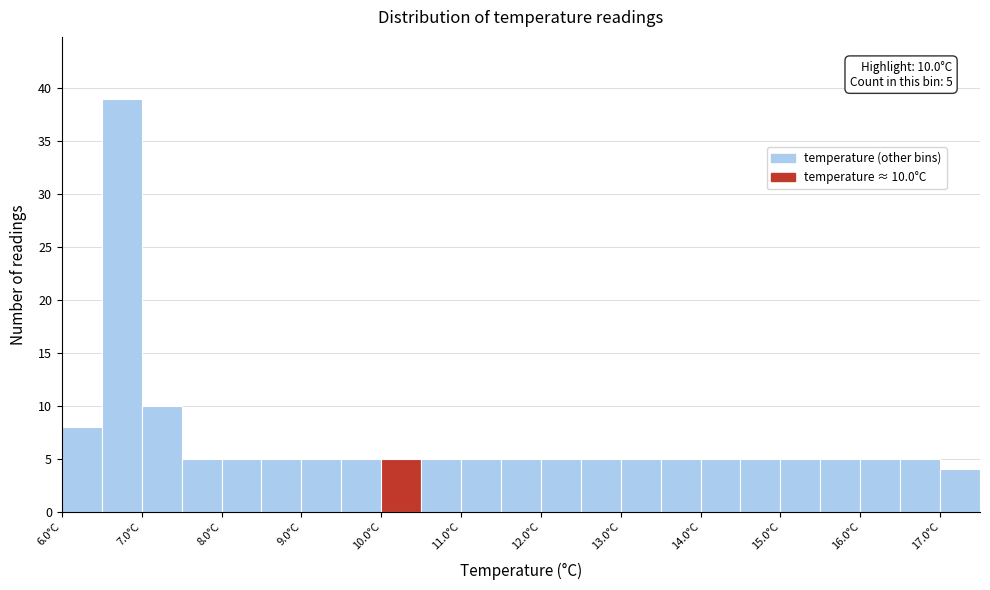

Over which range of the x-axis is the bar tallest?

6.5 to 7.0